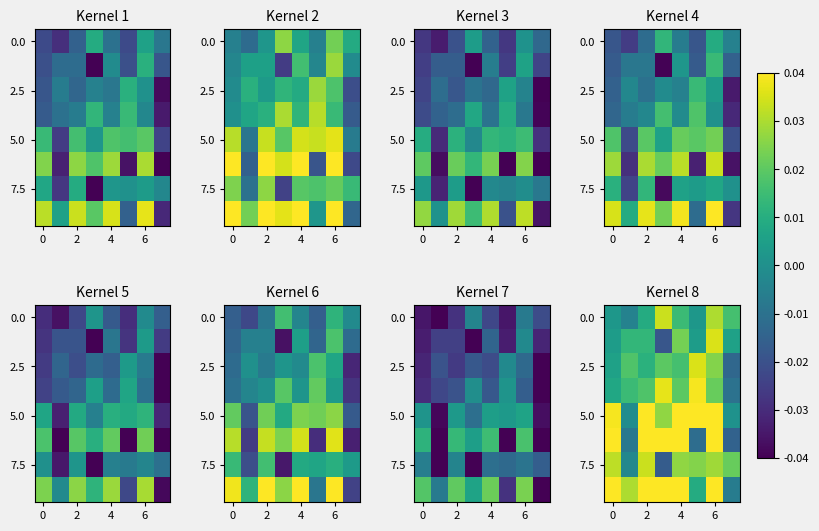

Between 4 and 7, which is larger?

7